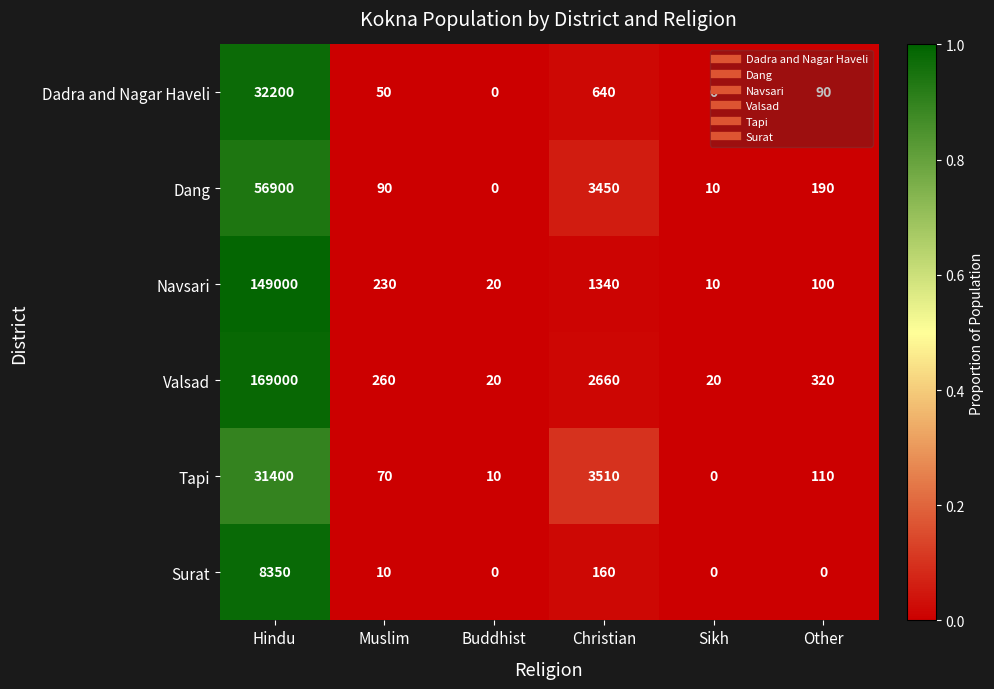

How many series are shown in this chart?

6